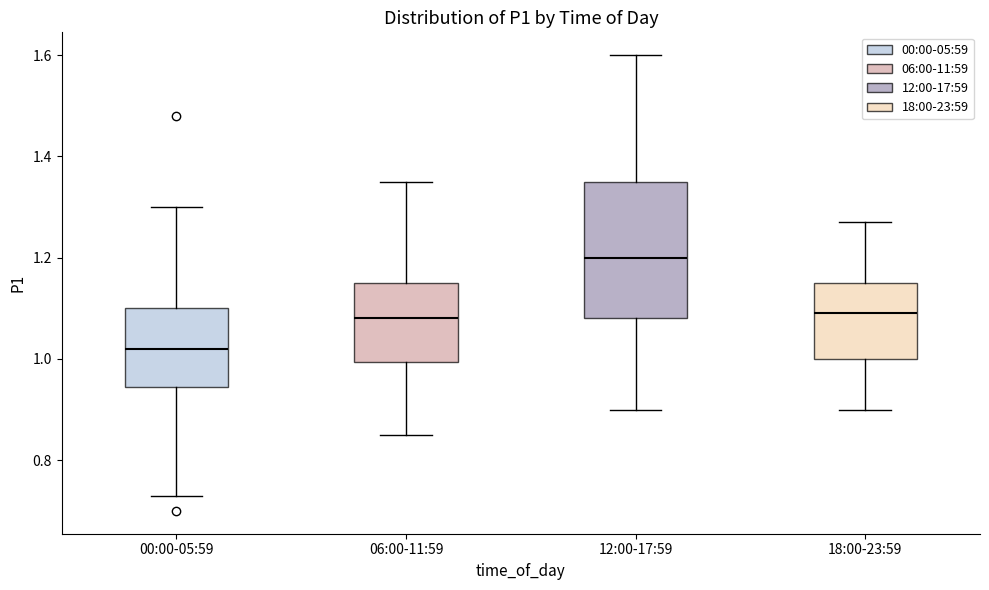

Which box has the lowest median line?

00:00-05:59